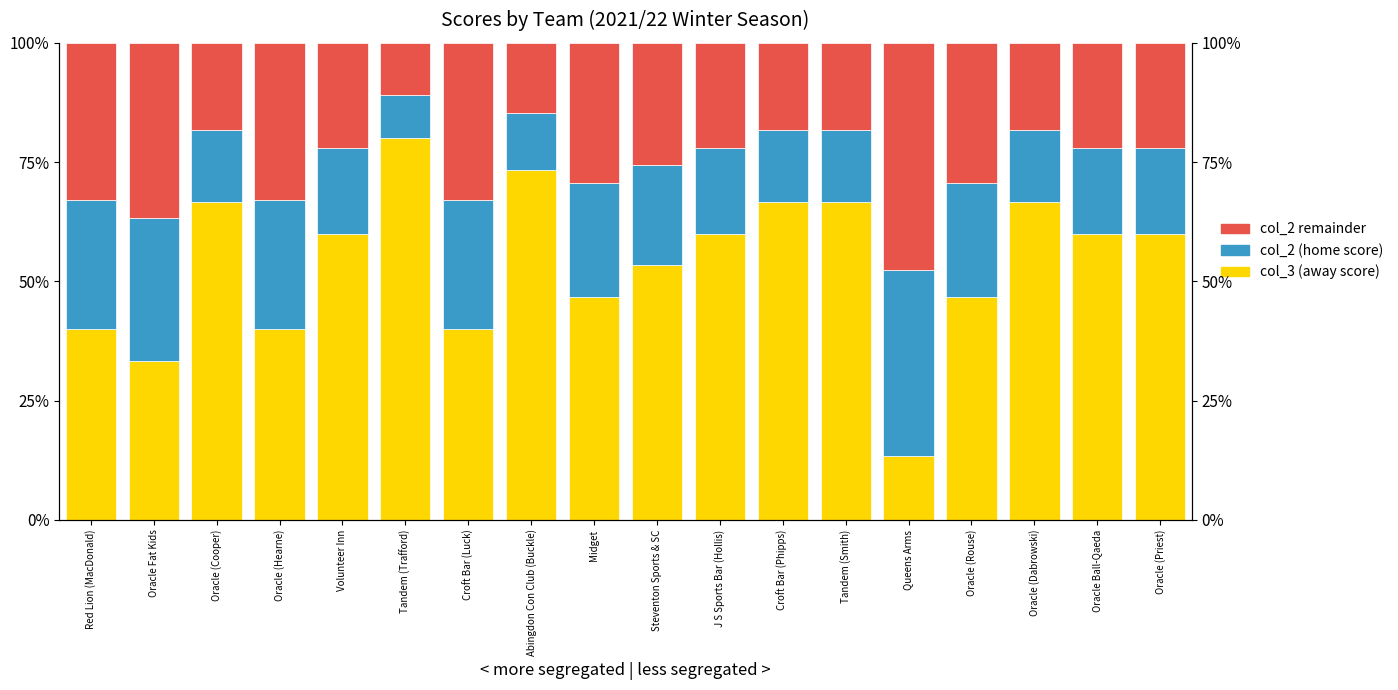

Where is col_2 (home score) nearest to the value 0?

Tandem (Trafford)